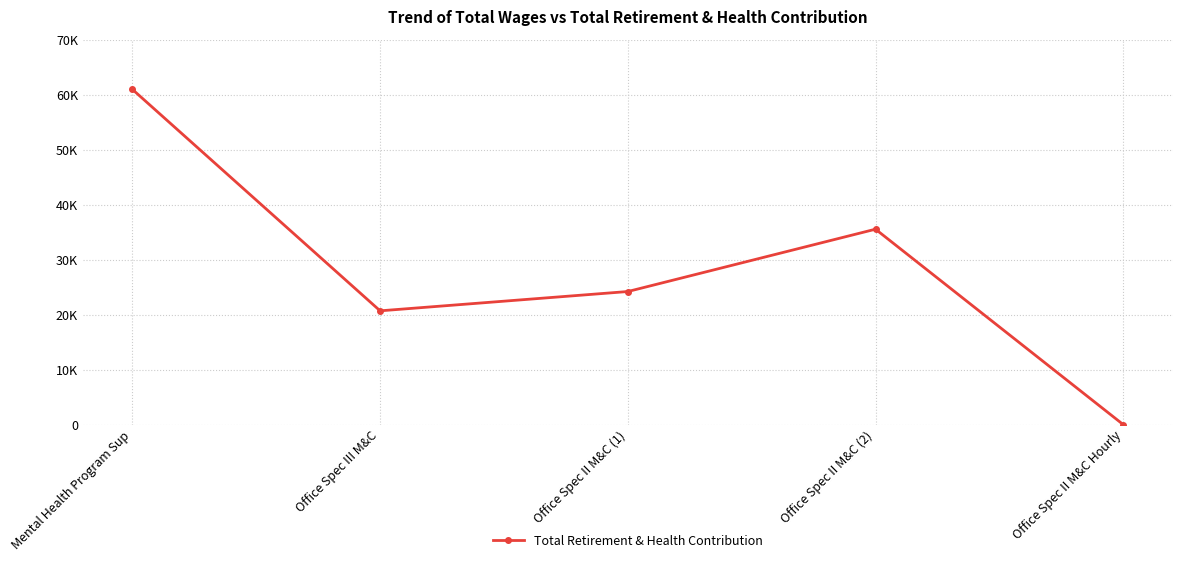

What position from the right is Office Spec II M&C (2)?

2